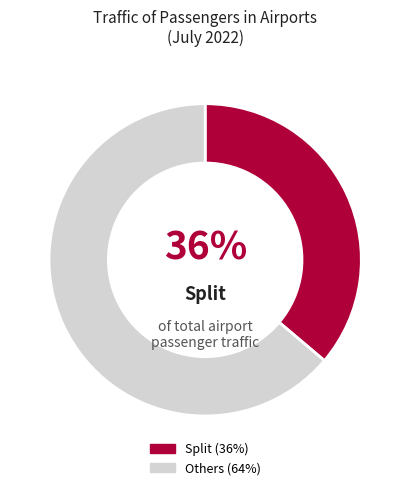

Count the number of slices in the pie.

2